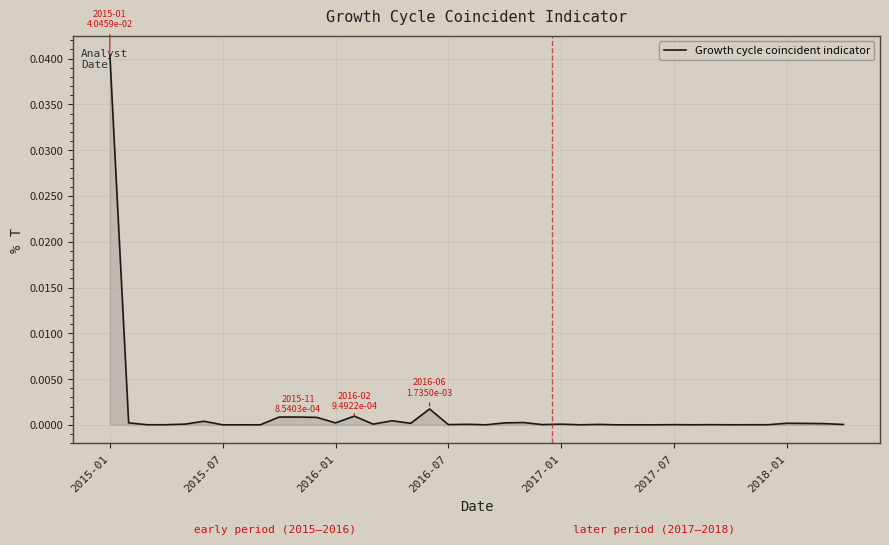

Which category has the highest value across all series?

2015-01